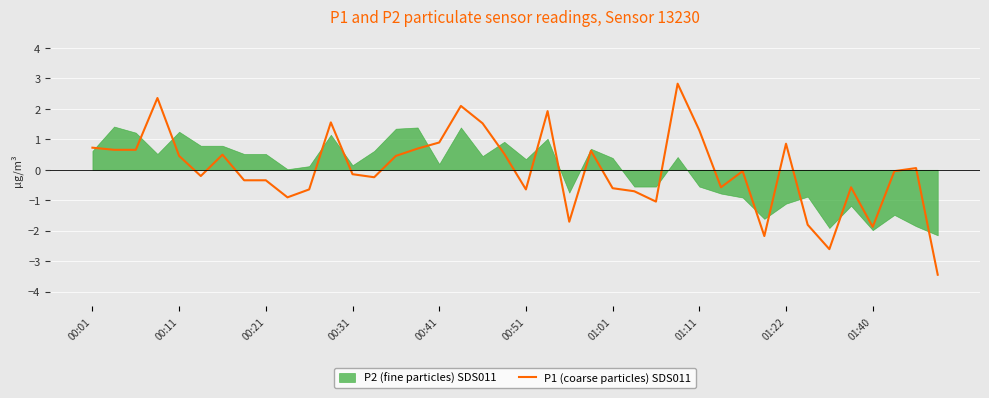

What is the difference between the maximum and minimum values?

6.3